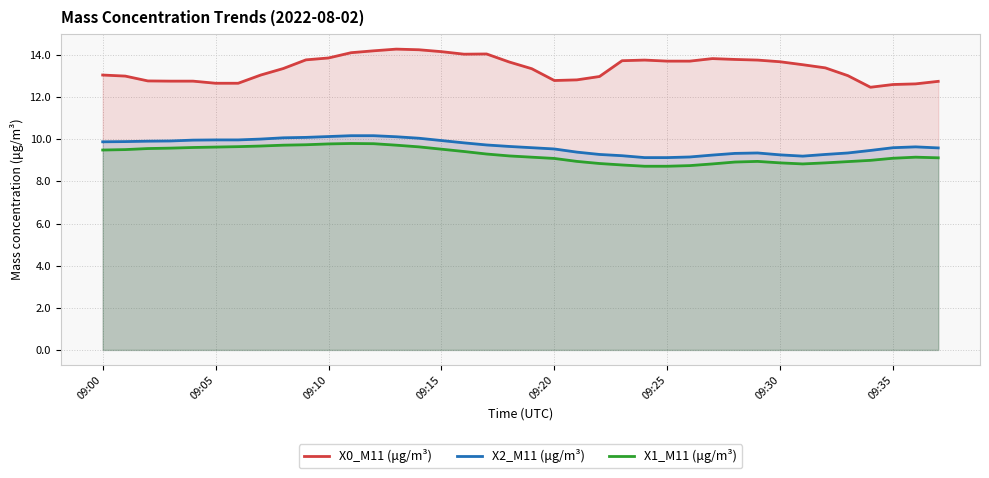

True or false: X2_M11 (μg/m³) and X0_M11 (μg/m³) cross at least once.

False